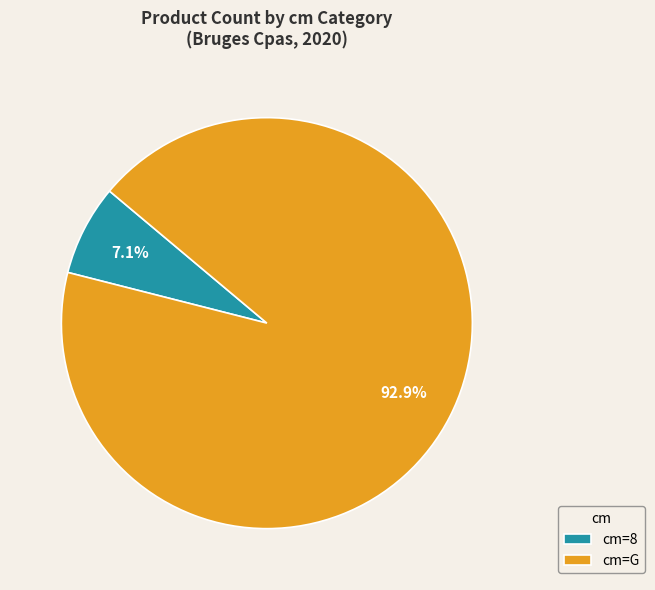

To the nearest percent, what is the average slice percentage?

50%